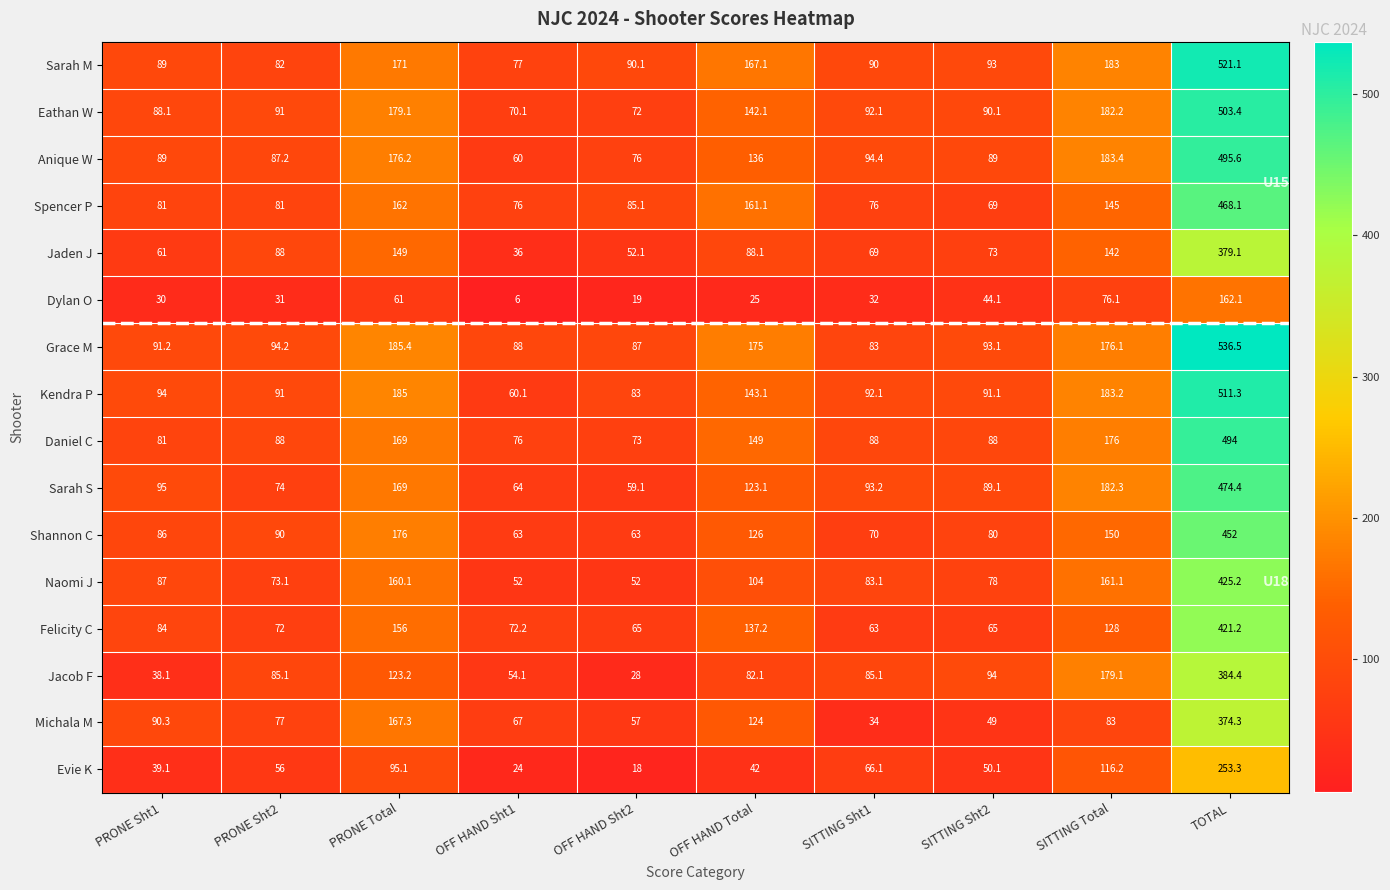

Where does the Sarah M series first go above 93?

PRONE Total